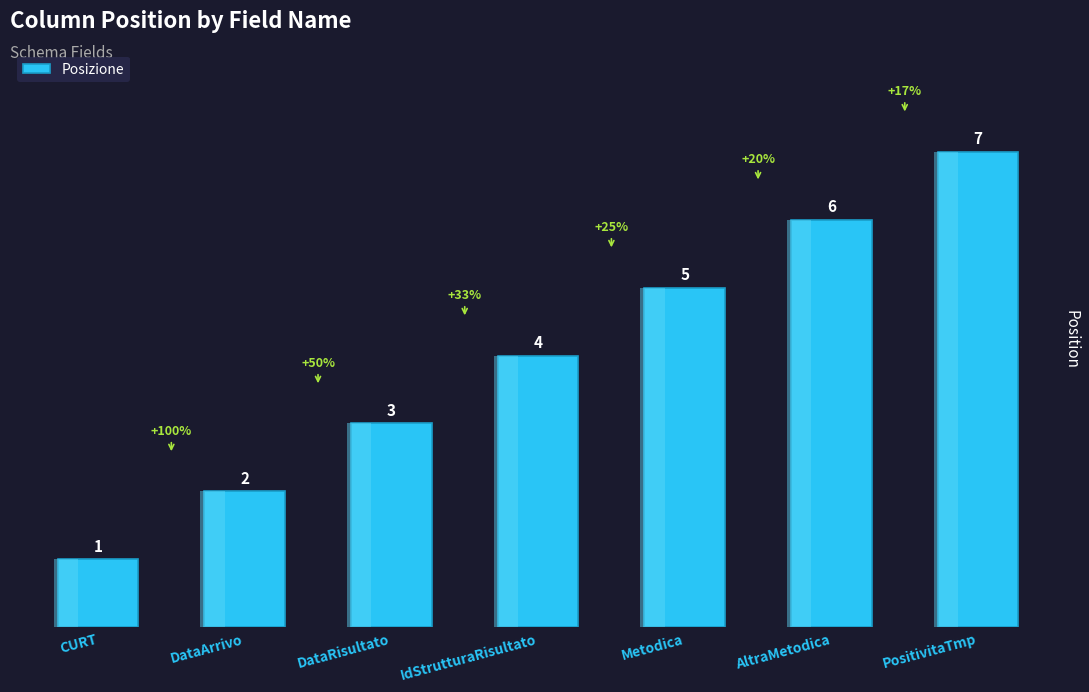

What is the change in value from DataArrivo to DataRisultato?

+1